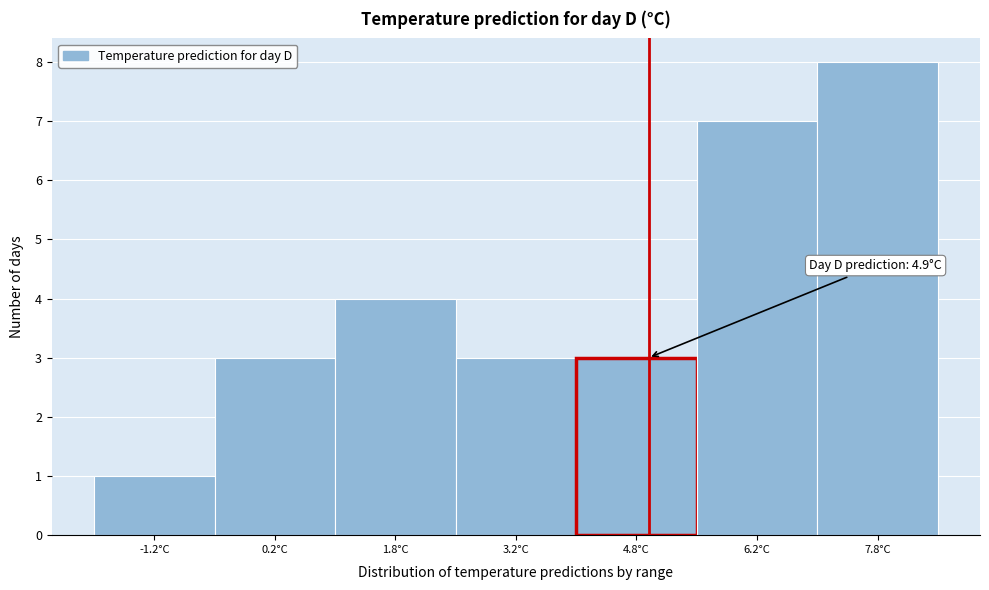

Over which range of the x-axis is the bar tallest?

7.0 to 8.5